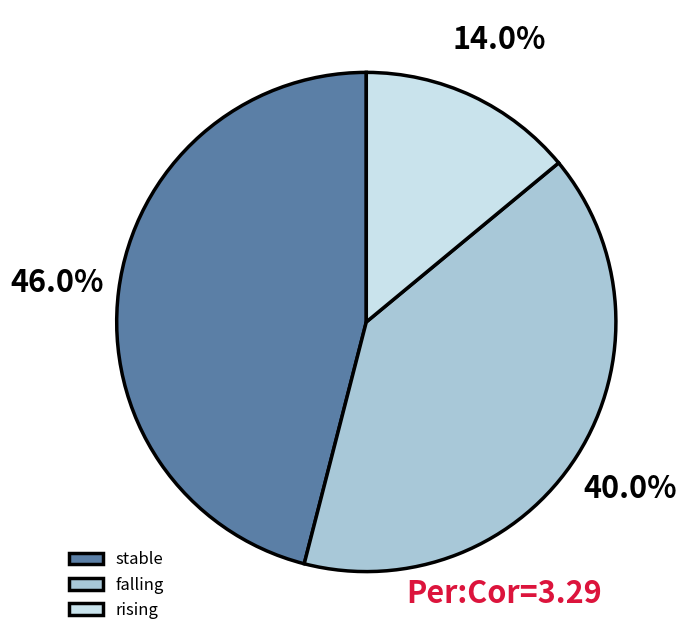

To the nearest percent, what portion does falling represent?

40%